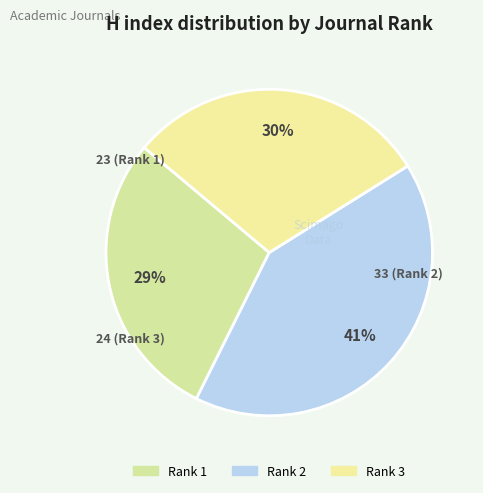

How much of the chart is everything except Rank 3?

70.0%